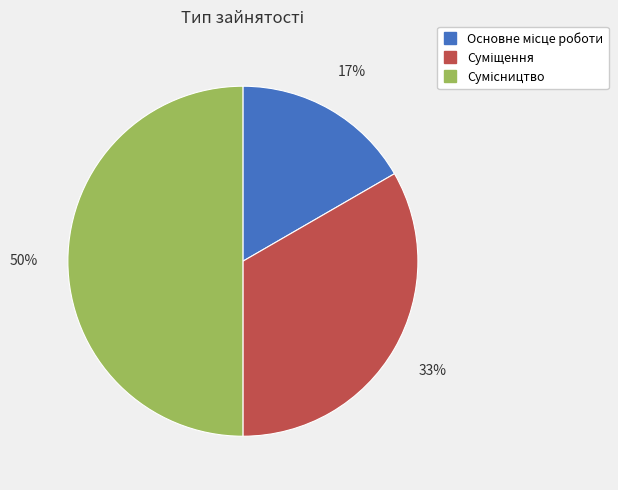

To the nearest percent, what is the difference between the largest and smallest slice percentages?

33%